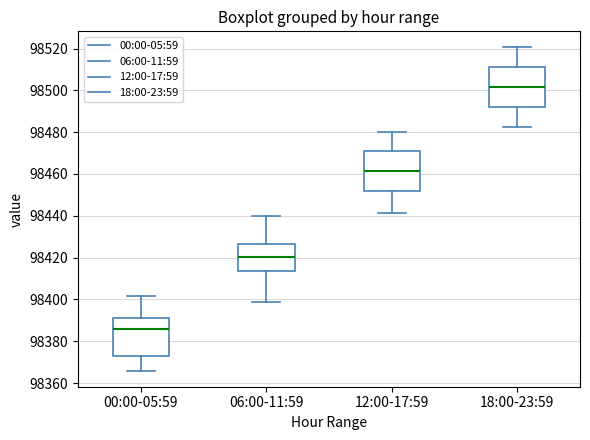

Where is the lower edge of the box for 00:00-05:59 on the y-axis? The values are not printed on the chart, so give them approximately, as read against the axis.

98374